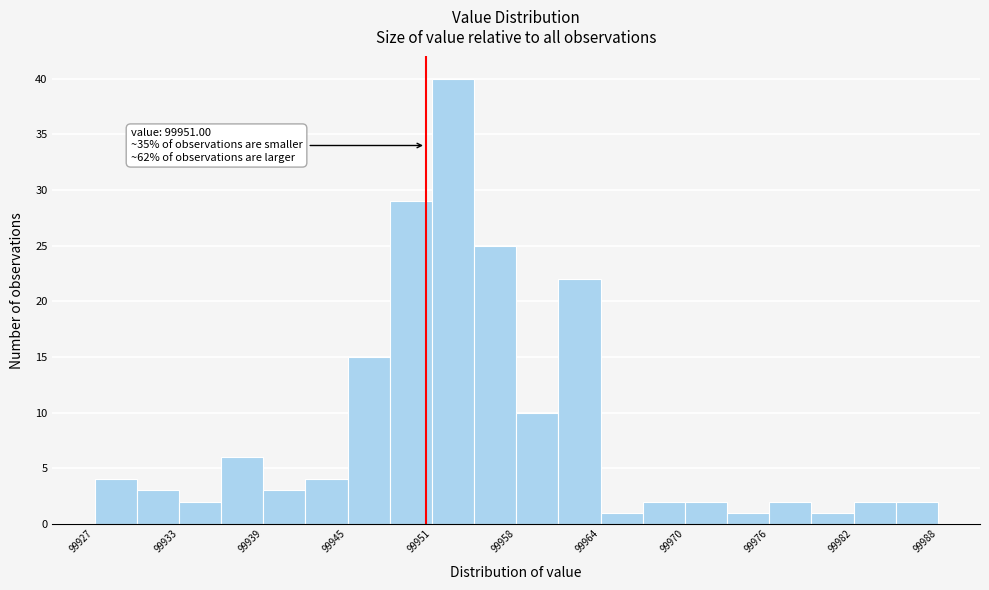

Read against the x-axis, roughly where is the centre of the tallest bar?

99953